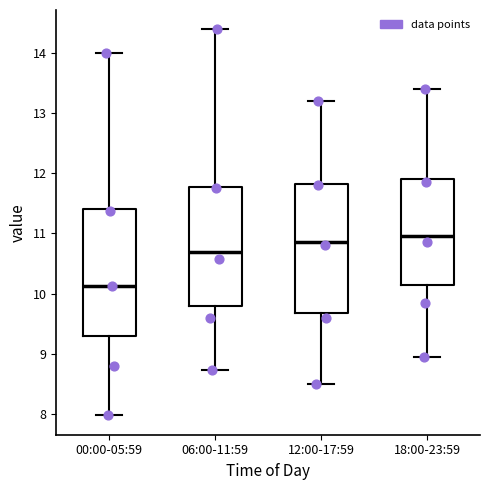

Where is the upper edge of the box for 12:00-17:59 on the y-axis? The values are not printed on the chart, so give them approximately, as read against the axis.

11.8